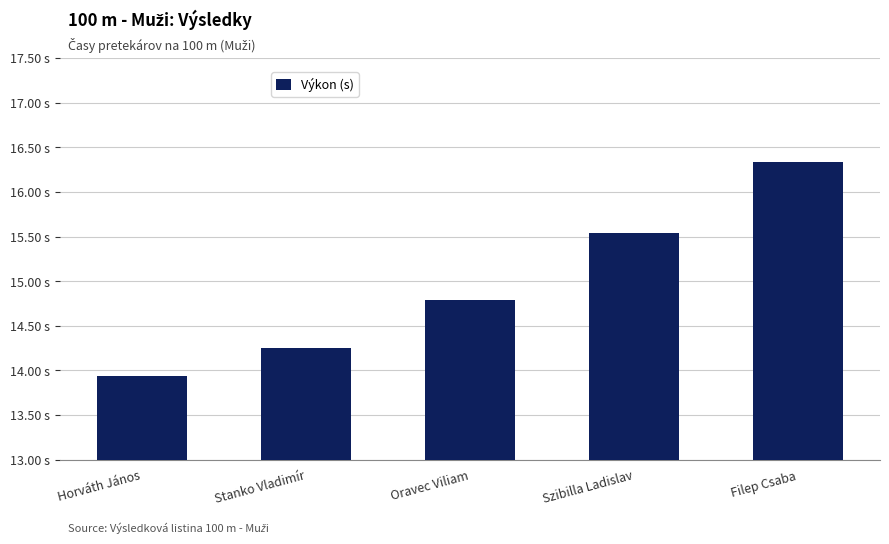

Are the bars horizontal?

No